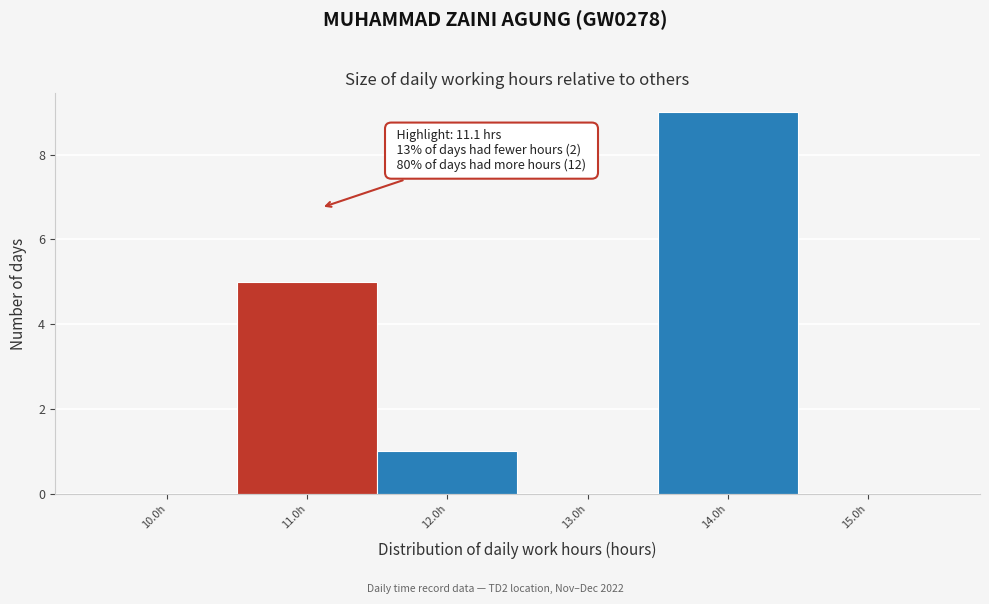

Which range on the x-axis has the tallest bar?

13.5 to 14.5